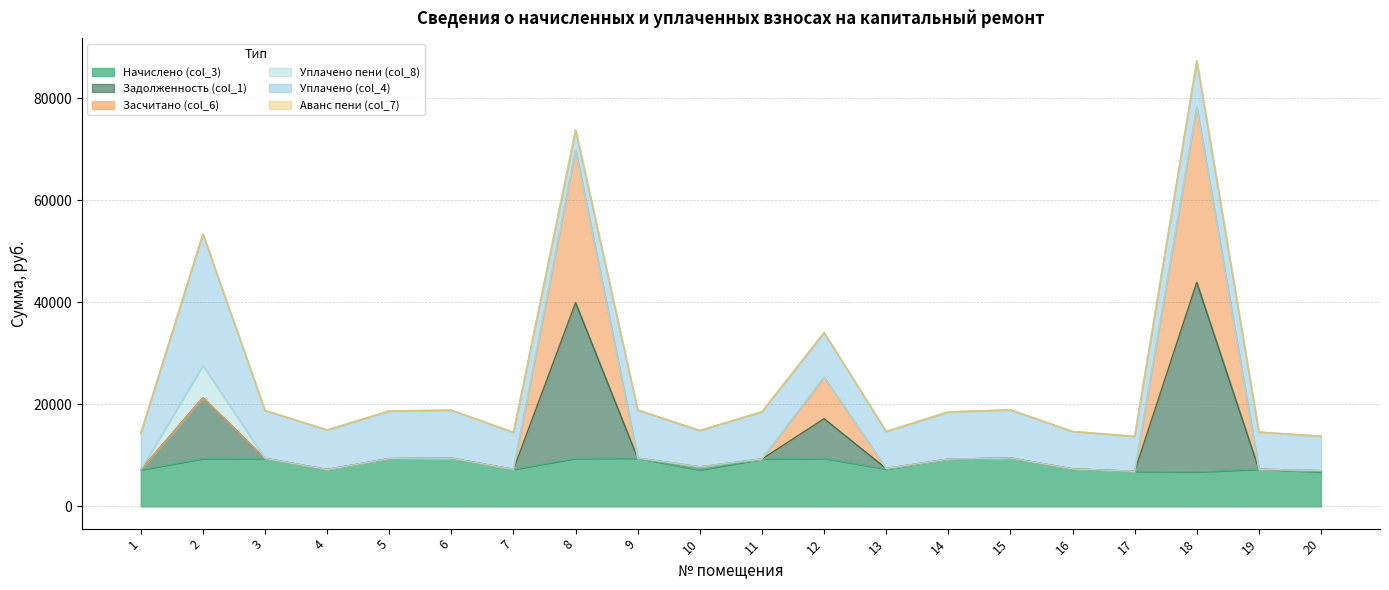

The value of Начислено (col_3) at 10 is 11481.4. True or false?

False